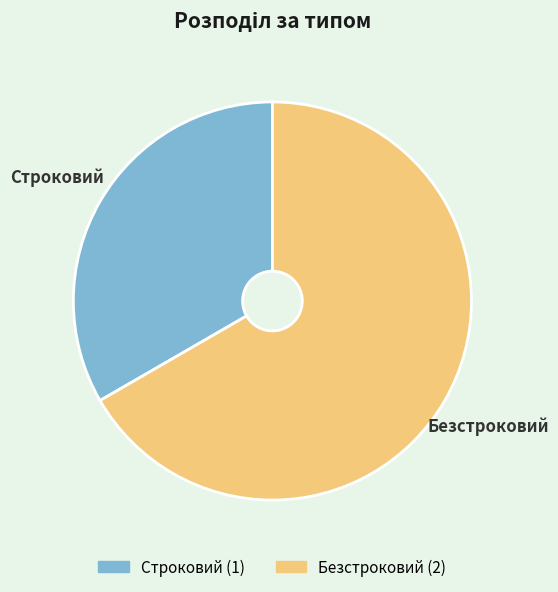

Which category has the biggest portion of the pie?

Безстроковий